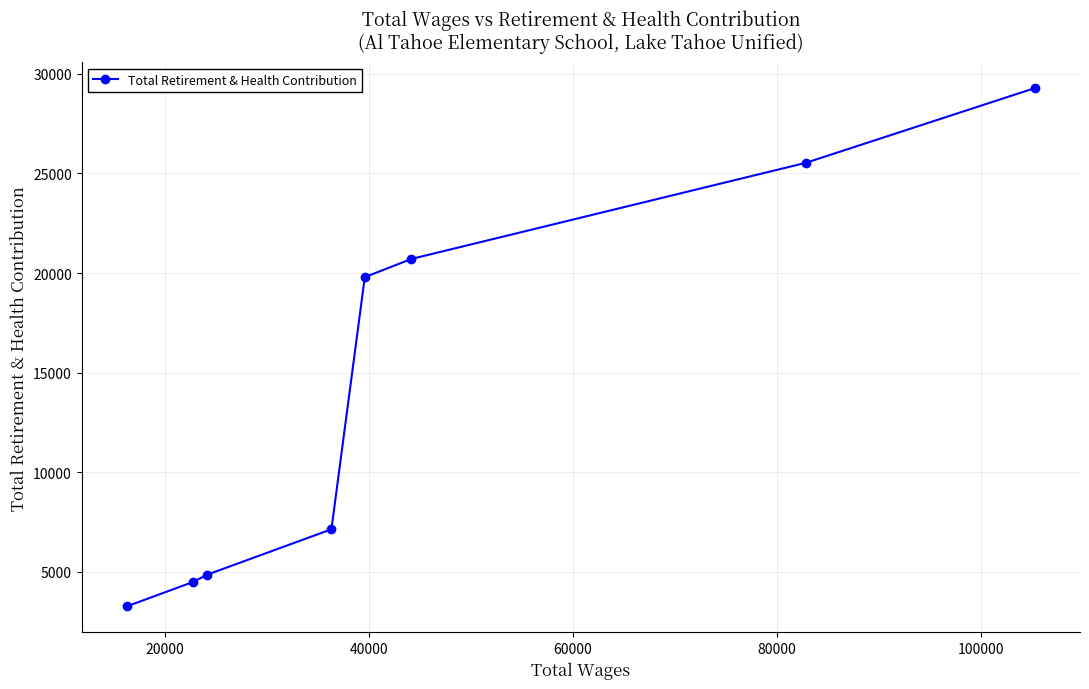

Is this an area chart (filled region under the line)?

No